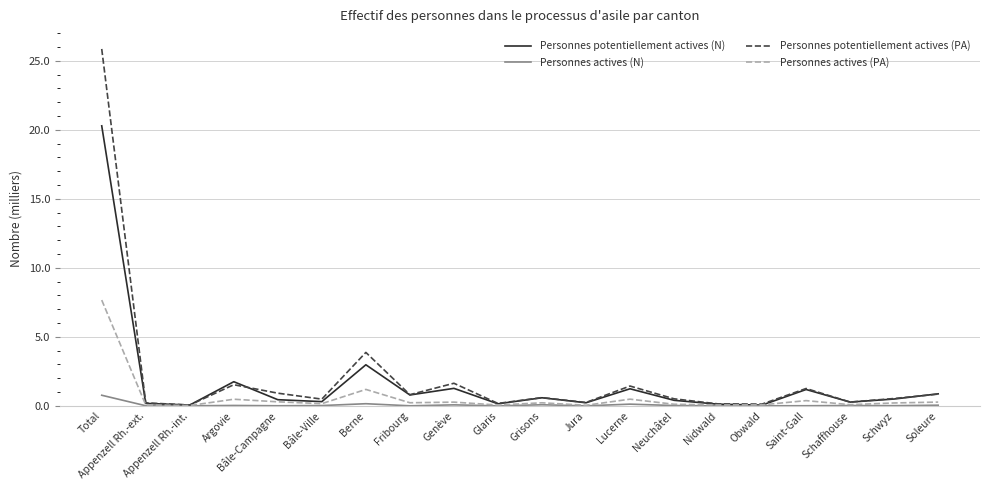

The value of Personnes potentiellement actives (PA) at Bâle-Campagne is 0.9. True or false?

True